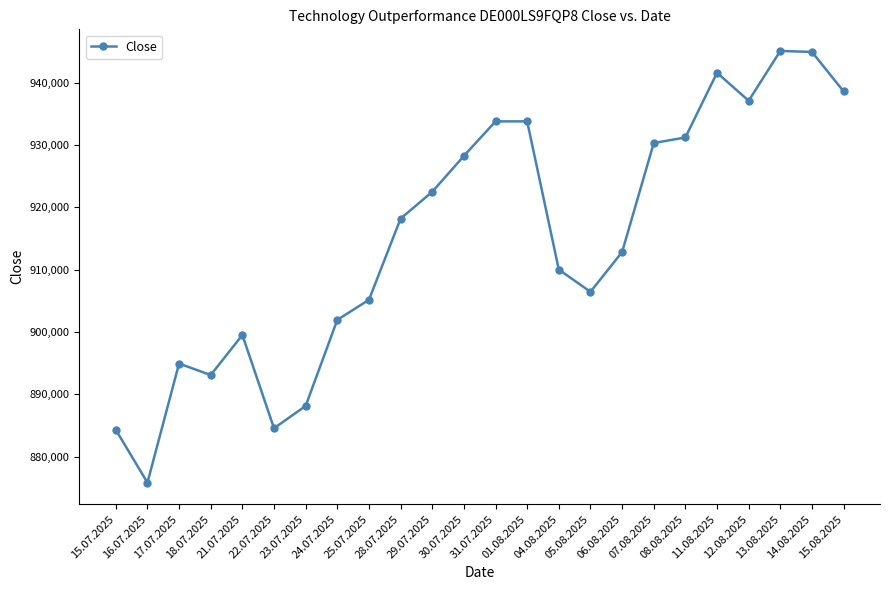

How many points are lower than both their immediate neighbors (excluding endpoints)?

5